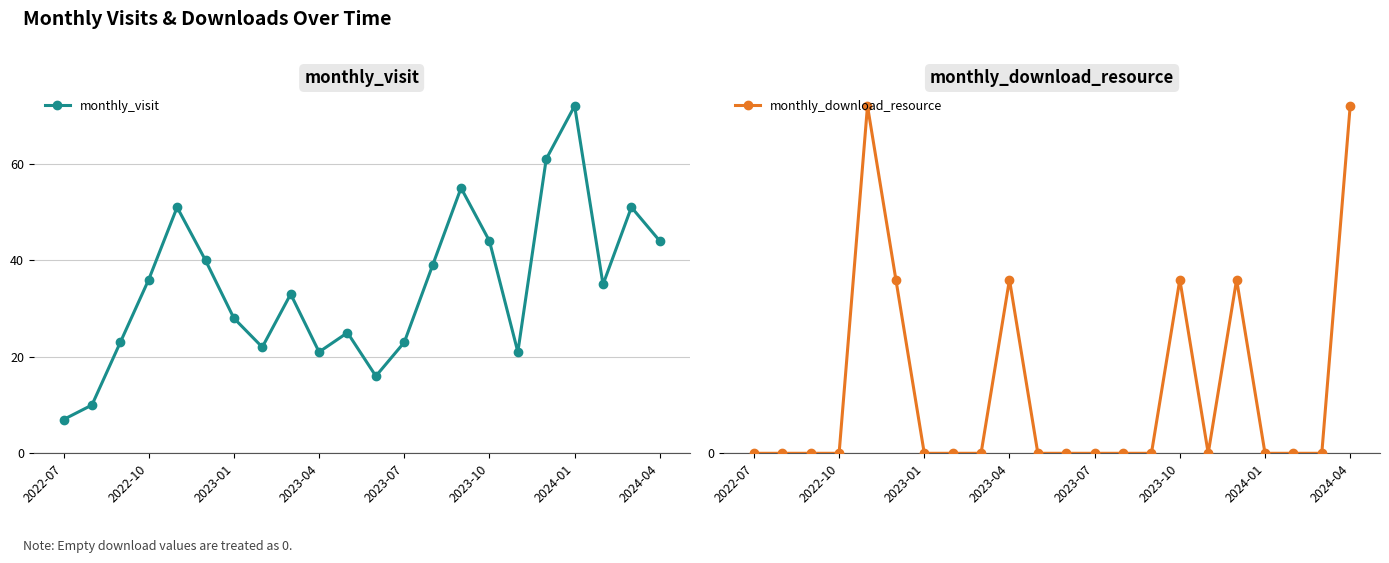

In monthly_visit, how many points are higher than both neighbors (excluding endpoints)?

6